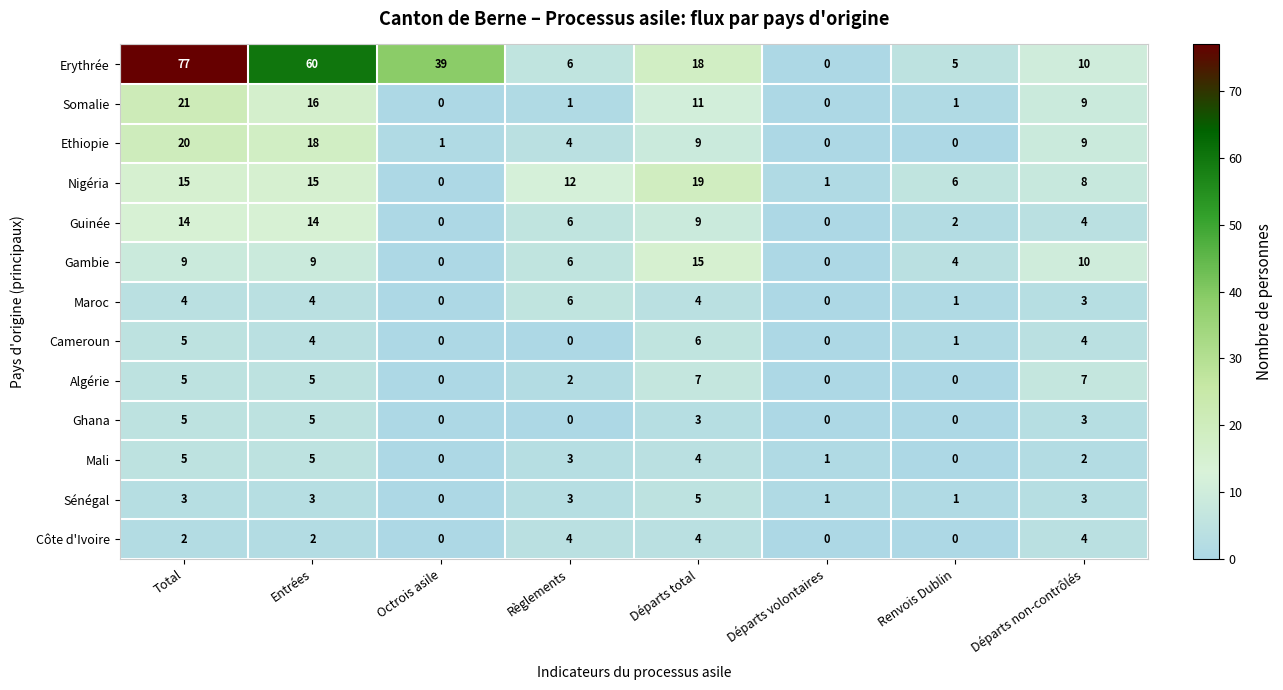

What is the greatest value displayed?

77